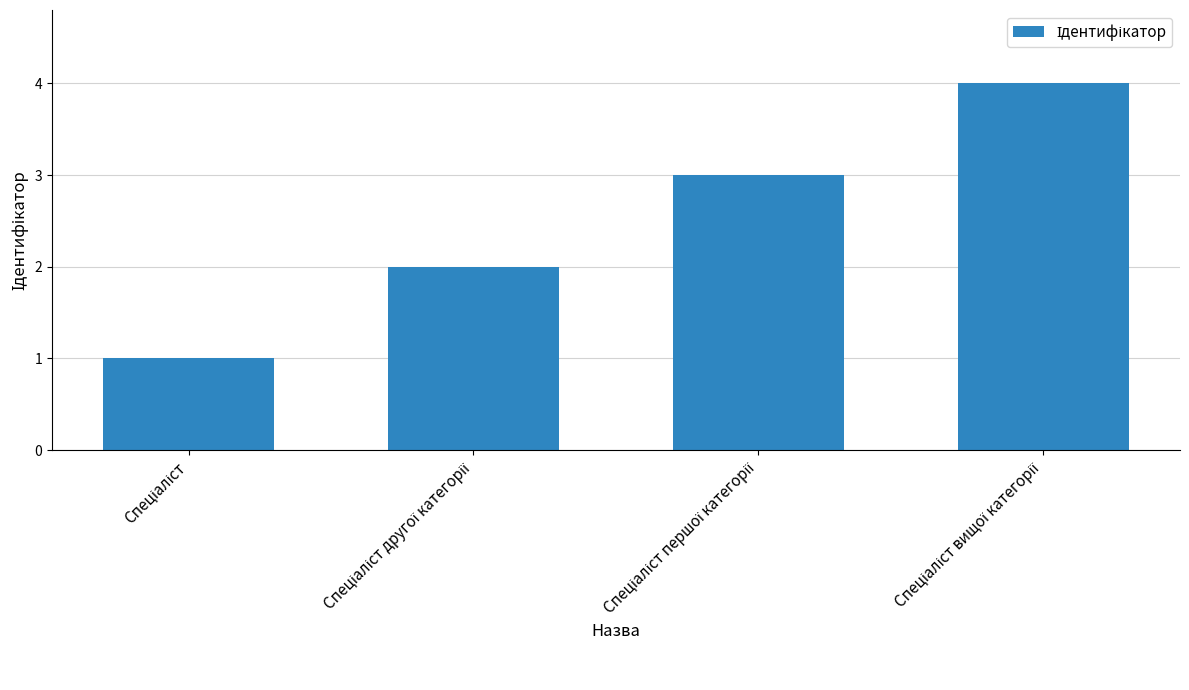

Reading left to right, extract all data points from this chart.

1	2	3	4